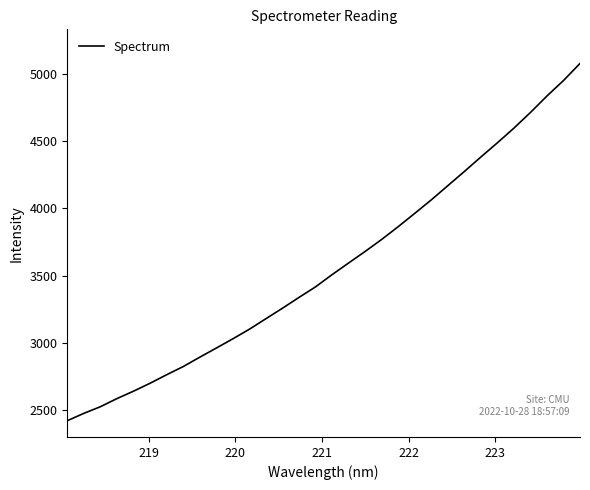

What is the minimum value shown in the chart?

2418.8